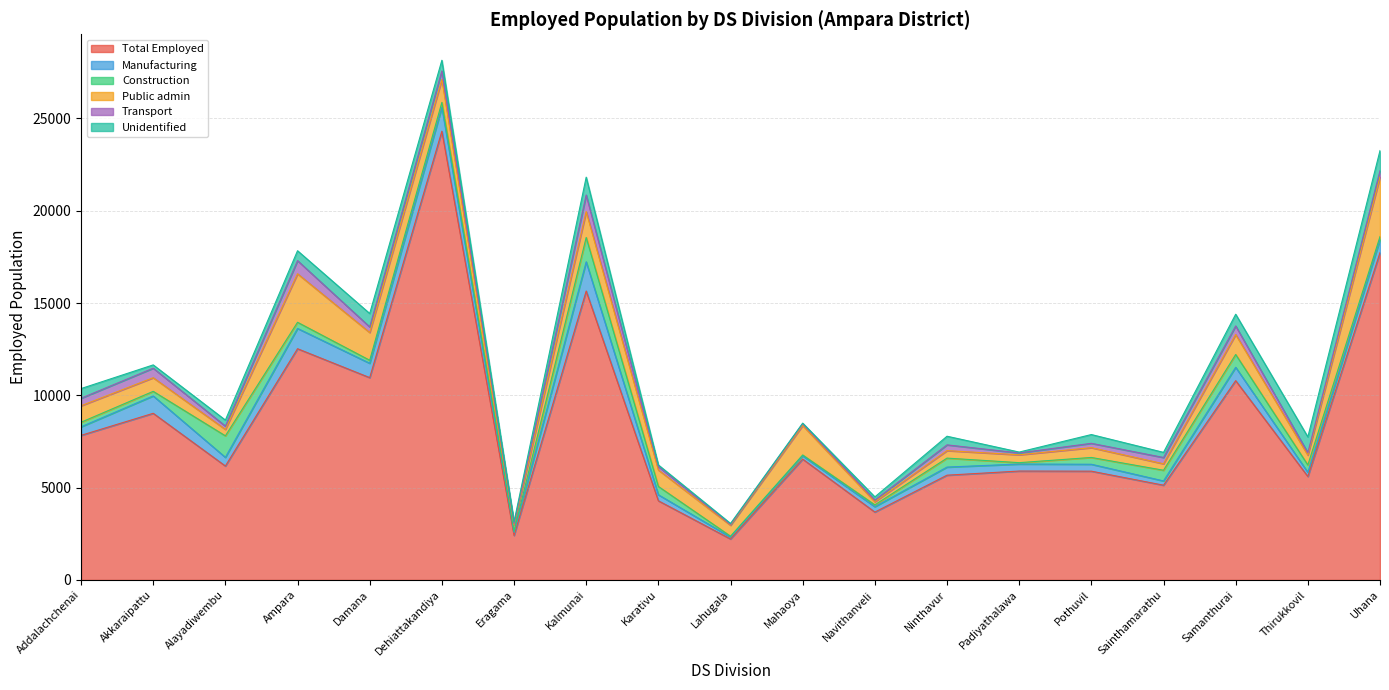

Where does the Construction series first go above 268?

Alayadiwembu